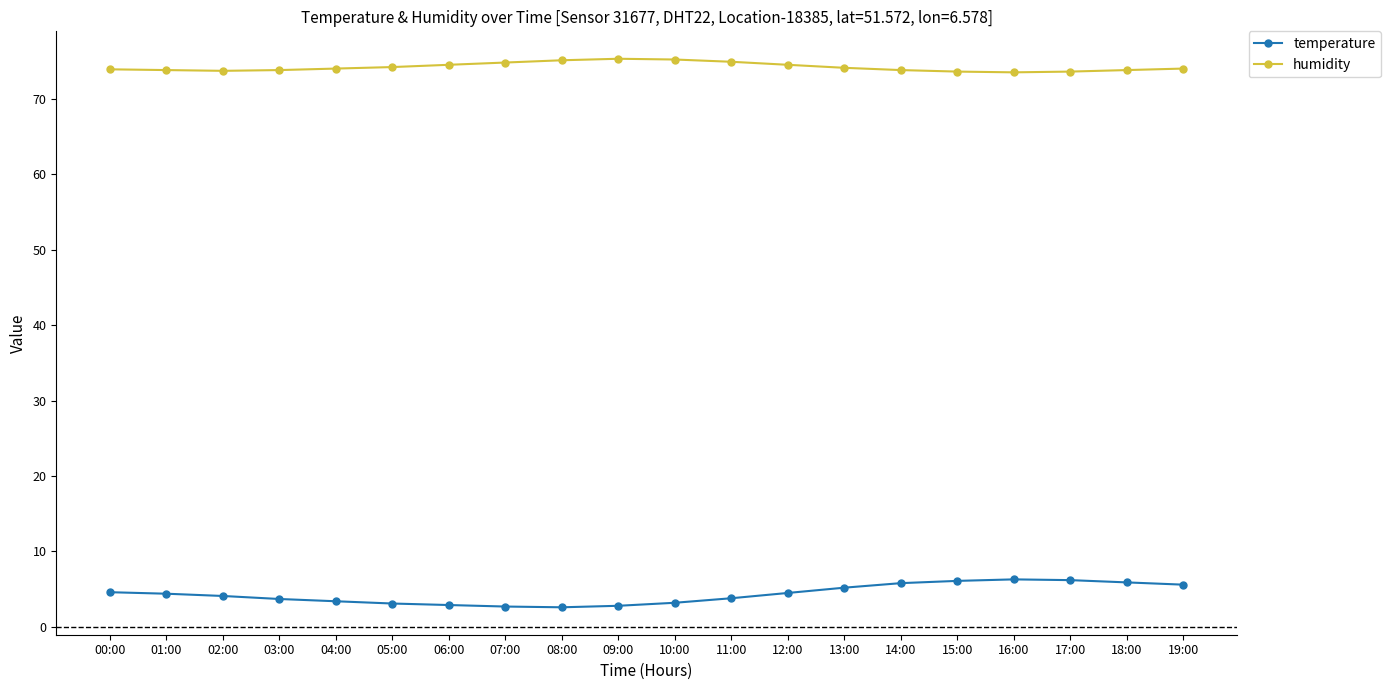

What is the label of the 15th point from the left?

14:00